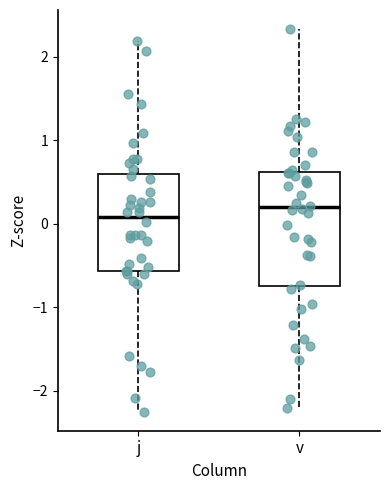

Reading left to right, transcribe this box plot: for each box, give where its median line is, the range the box spans, and where its two whiskers end, as read against the y-axis. The values are not printed on the chart, so give them approximately, as read against the axis.

j: median 0.1, box -0.6 to 0.6, whiskers -2.2 to 2.2
v: median 0.2, box -0.7 to 0.6, whiskers -2.2 to 2.3